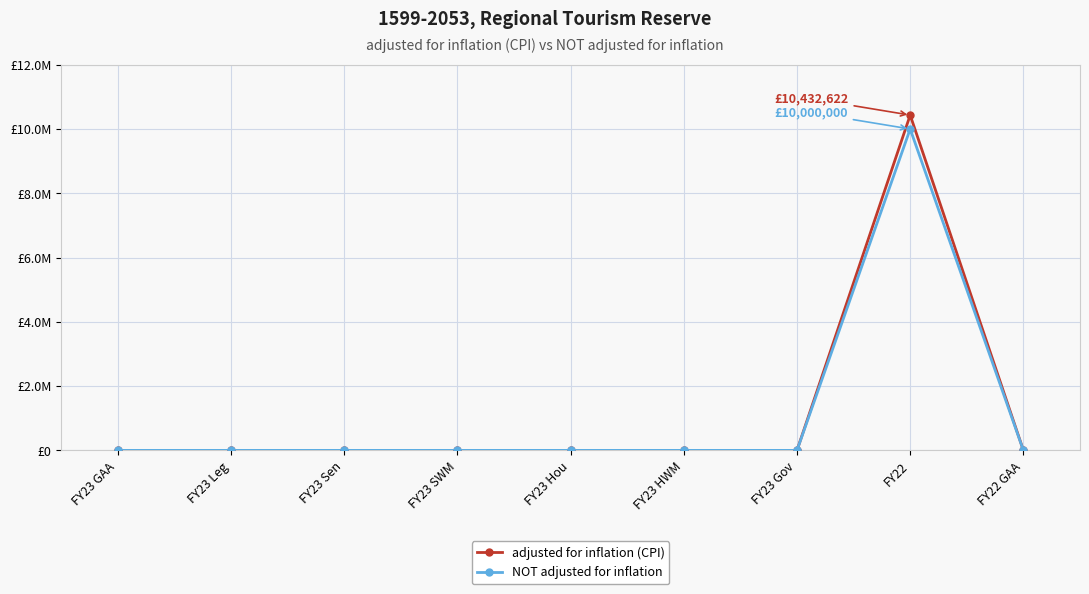

True or false: NOT adjusted for inflation has a value of 10000000 at FY22.

True